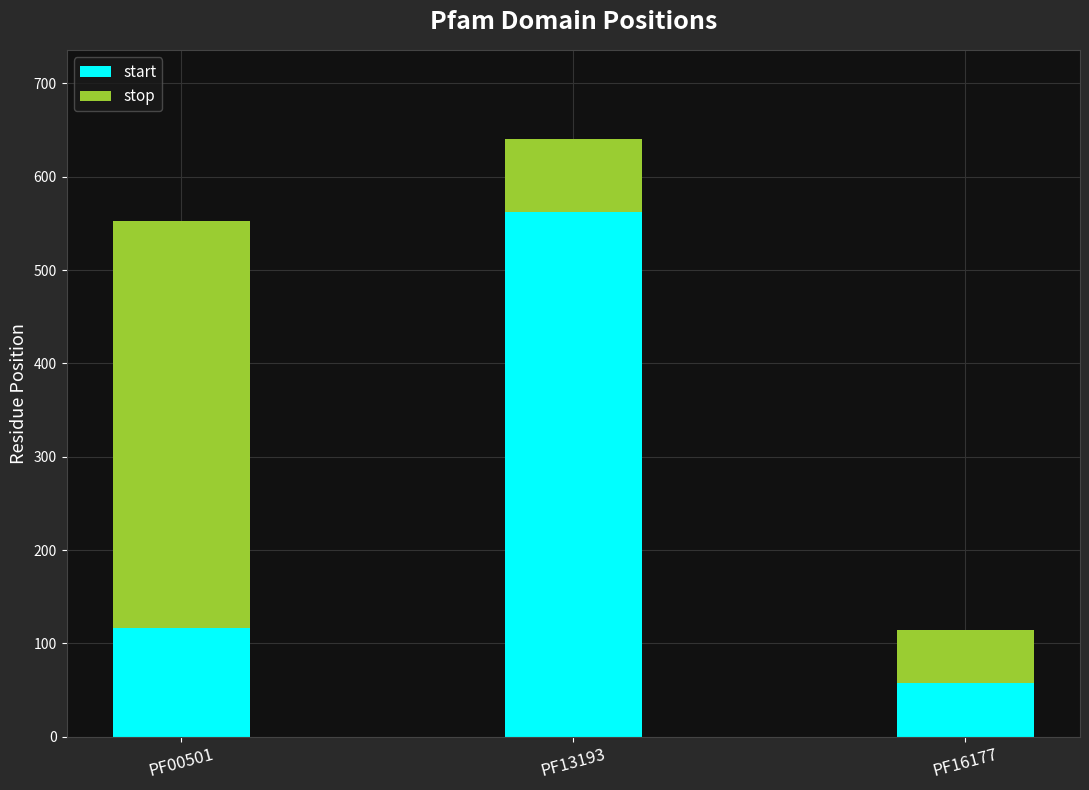

Reading right to left, list the values for the start series.

PF16177=58	PF13193=562	PF00501=116